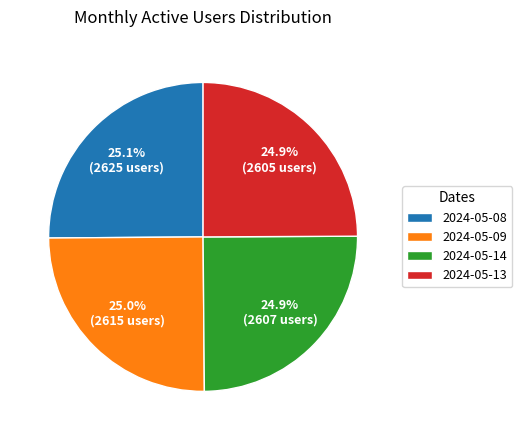

Is there any slice that represents more than half of the pie?

No